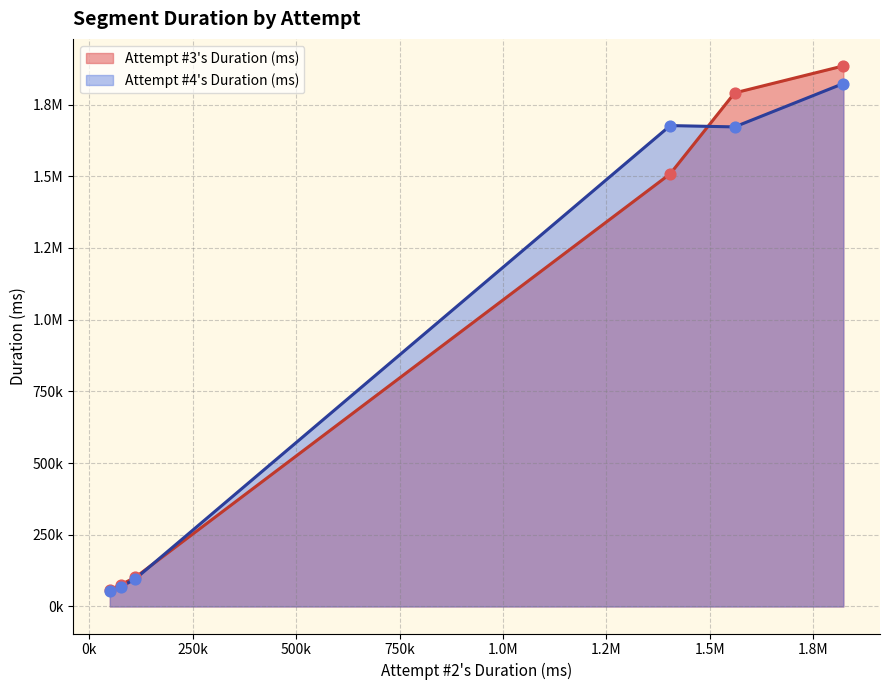

Which series has the widest spread of Y values?

Attempt #3s Duration (ms)